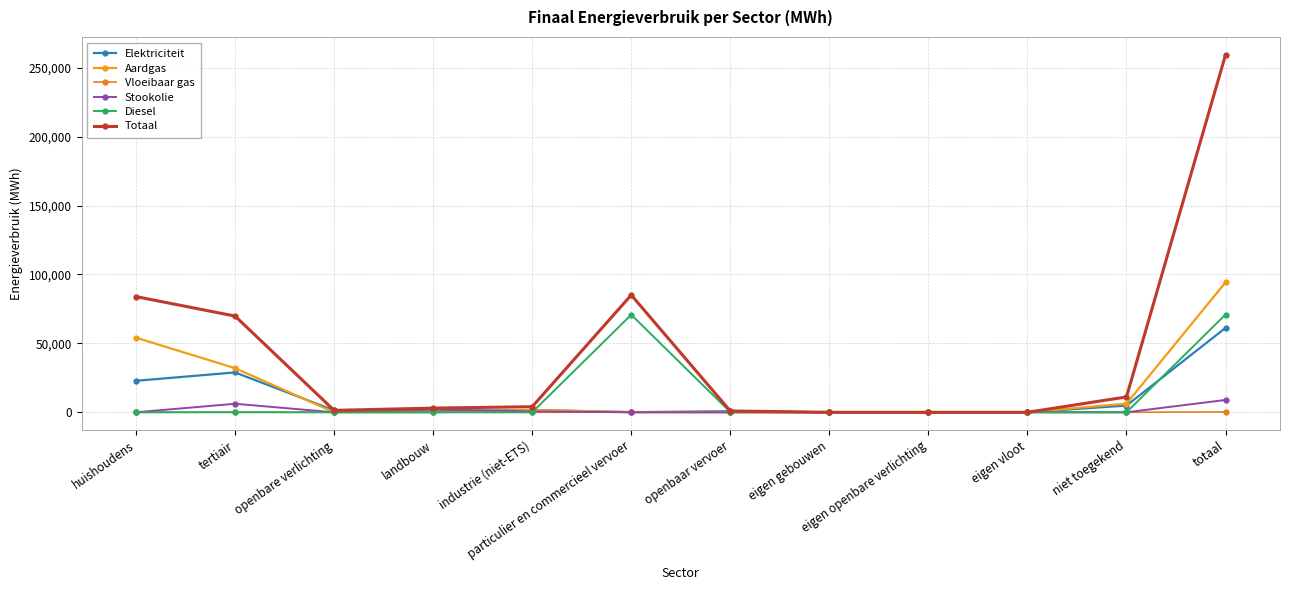

How many data points in Aardgas are above 149?

6